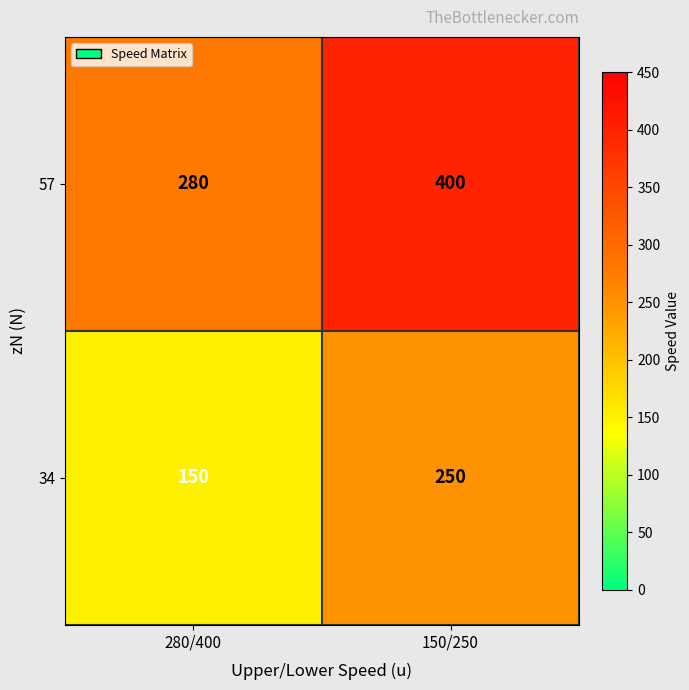

What is the spread (max minus min) of values at 150/250?

150